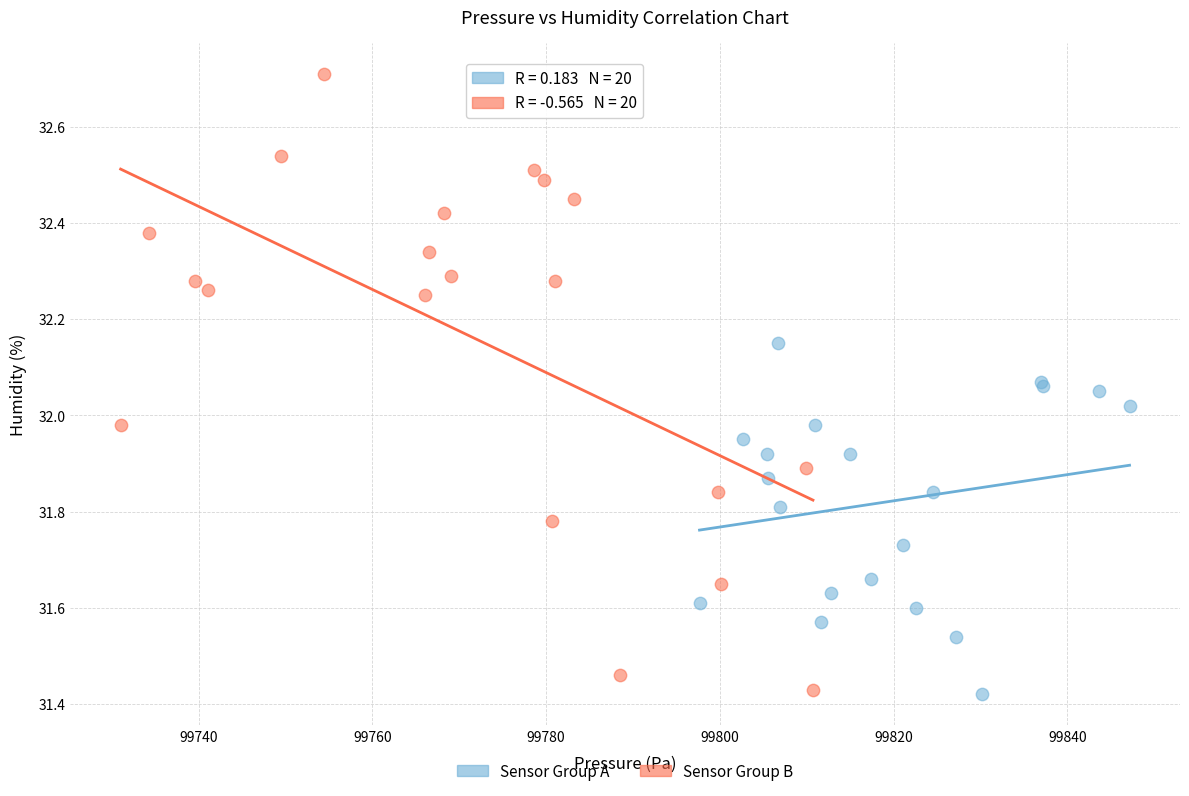

Which series has the largest Y range (max minus min)?

Sensor Group B